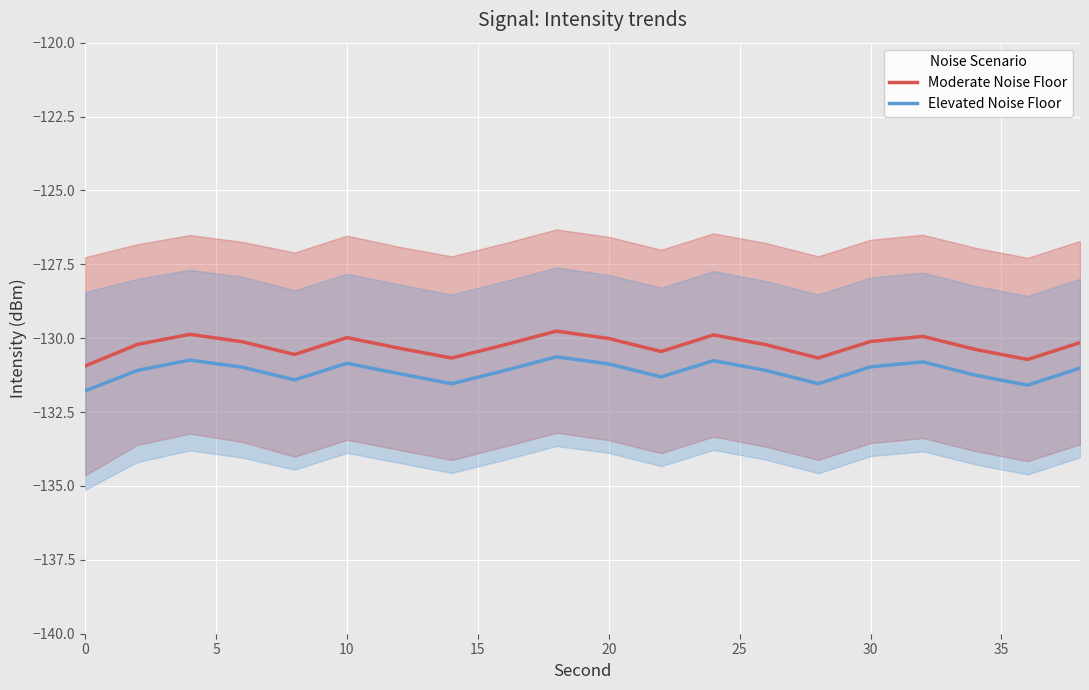

The Elevated Noise Floor series shows -208.6 at 11. True or false?

False